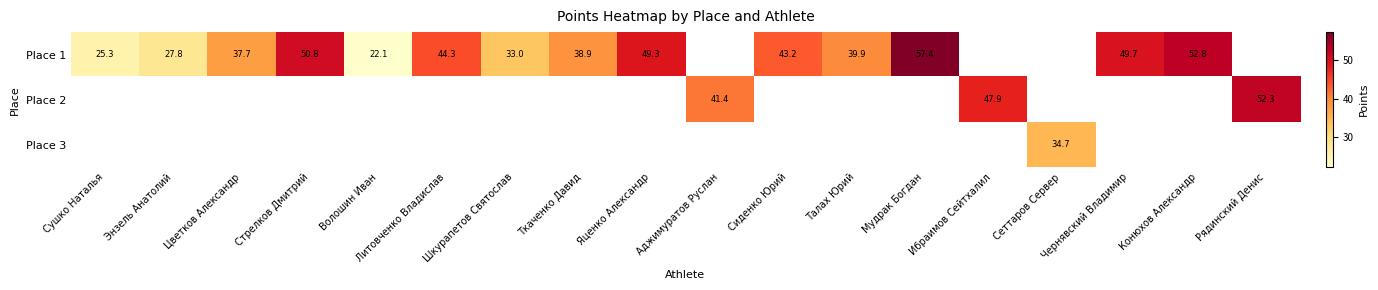

How many series are shown in this chart?

3